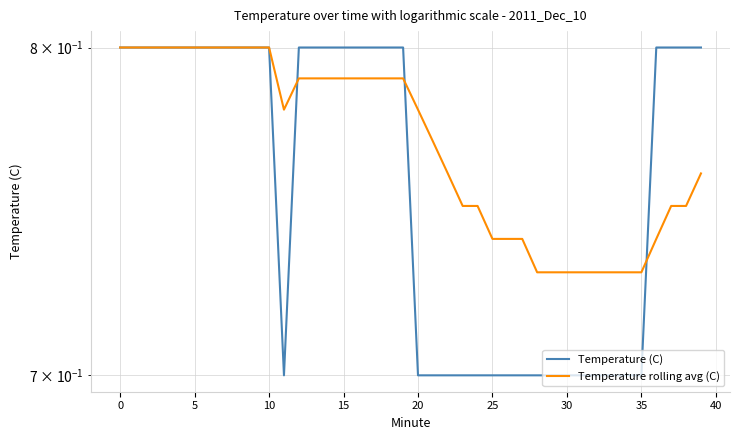

True or false: Temperature (C) and Temperature rolling avg (C) intersect in this chart.

True